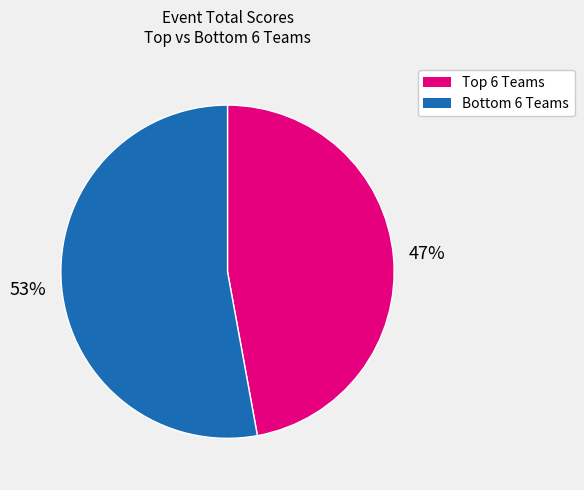

To the nearest percent, what is the difference between the largest and smallest slice percentages?

6%